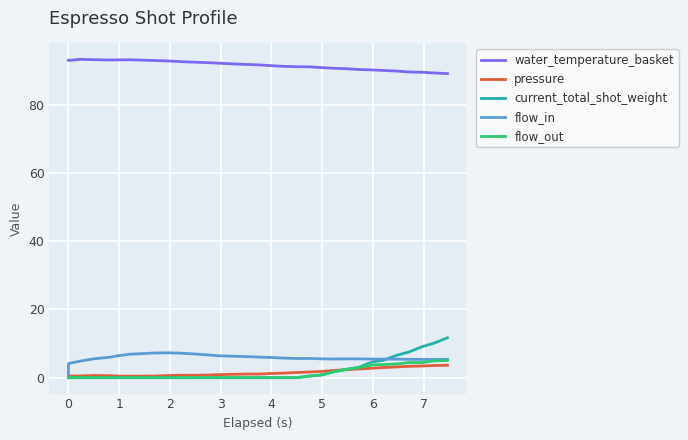

True or false: water_temperature_basket and current_total_shot_weight cross at least once.

False